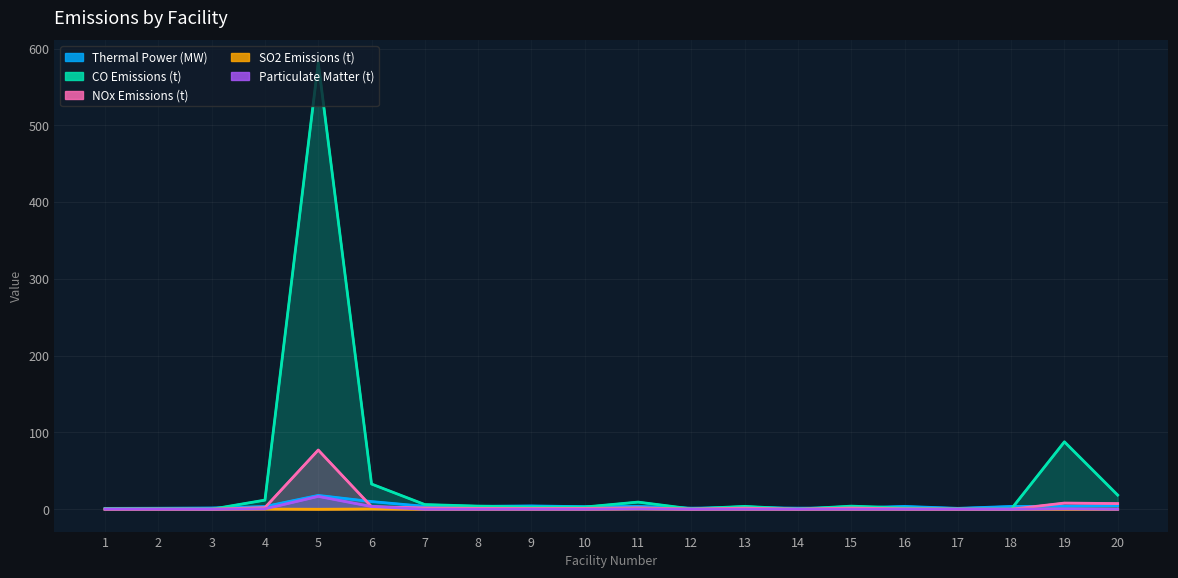

True or false: Particulate Matter (t) and SO2 Emissions (t) cross at least once.

False